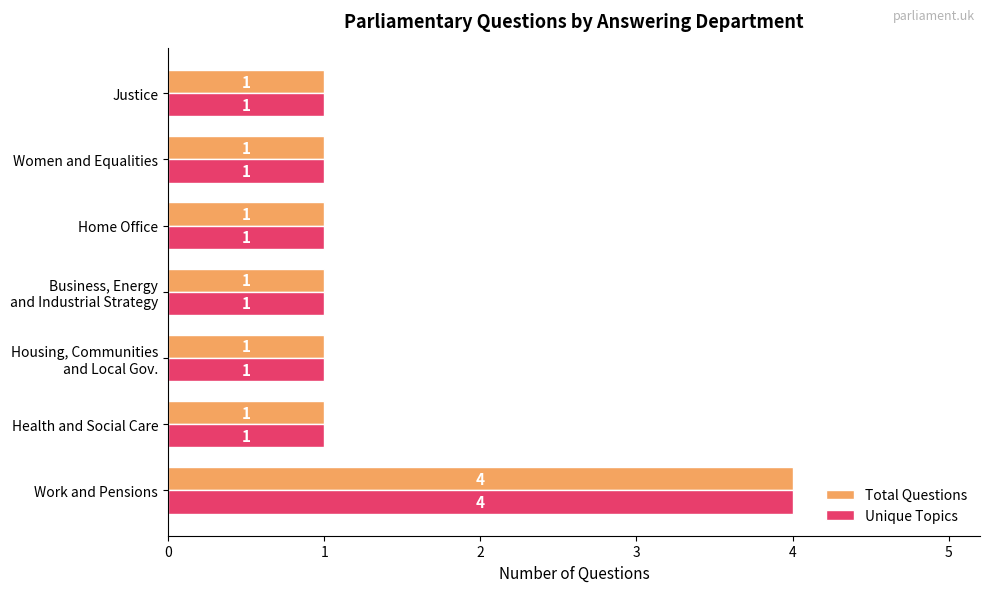

How many Unique Topics values are between 1 and 2?

6